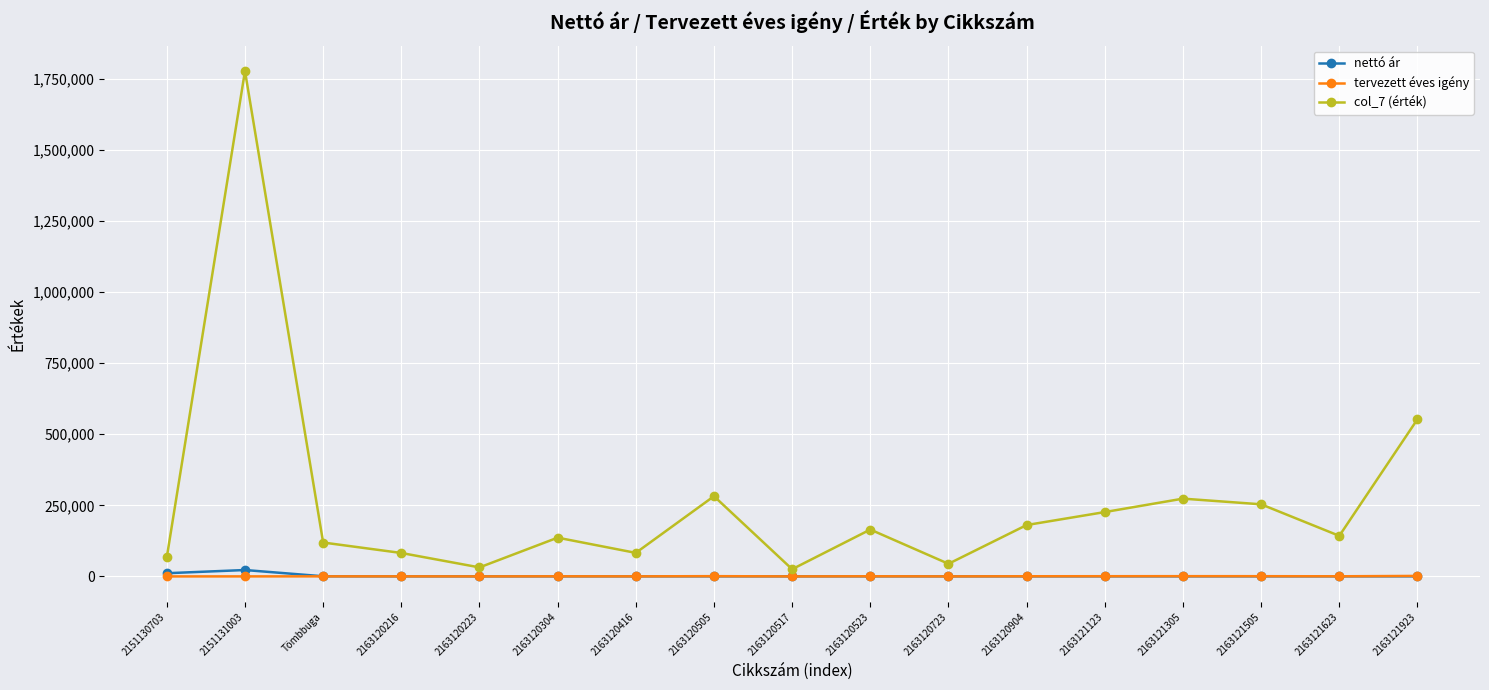

What is the maximum value shown in the chart?

1777500